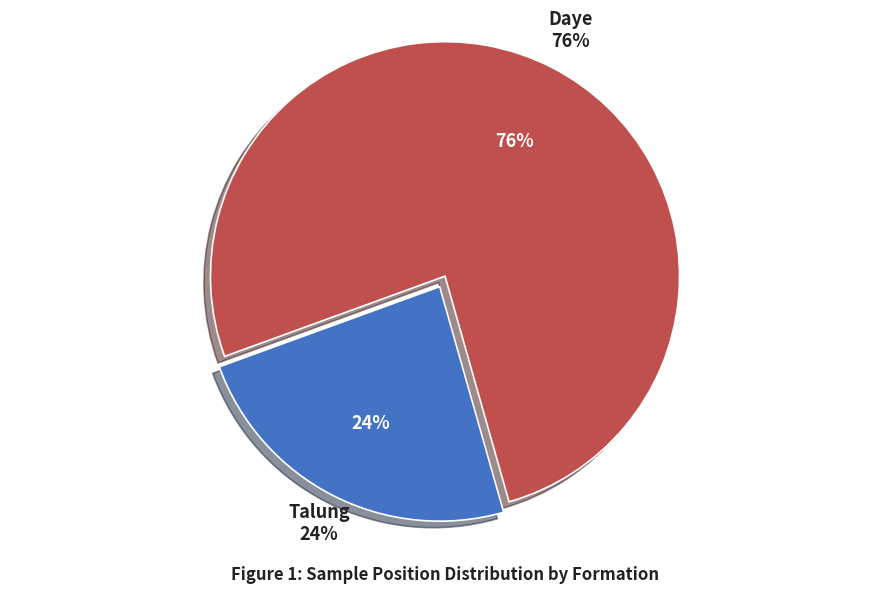

Rank the categories by value from highest to lowest.

Daye, Talung